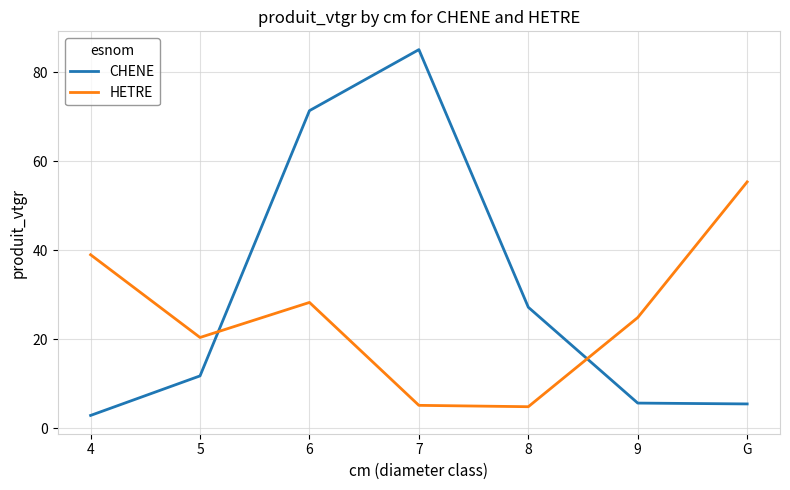

Where is CHENE nearest to the value 43?

8